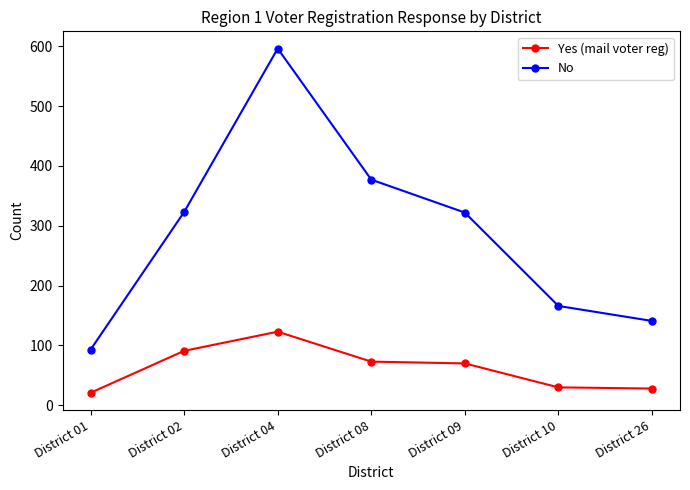

At which category is the sum across all series the highest?

District 04